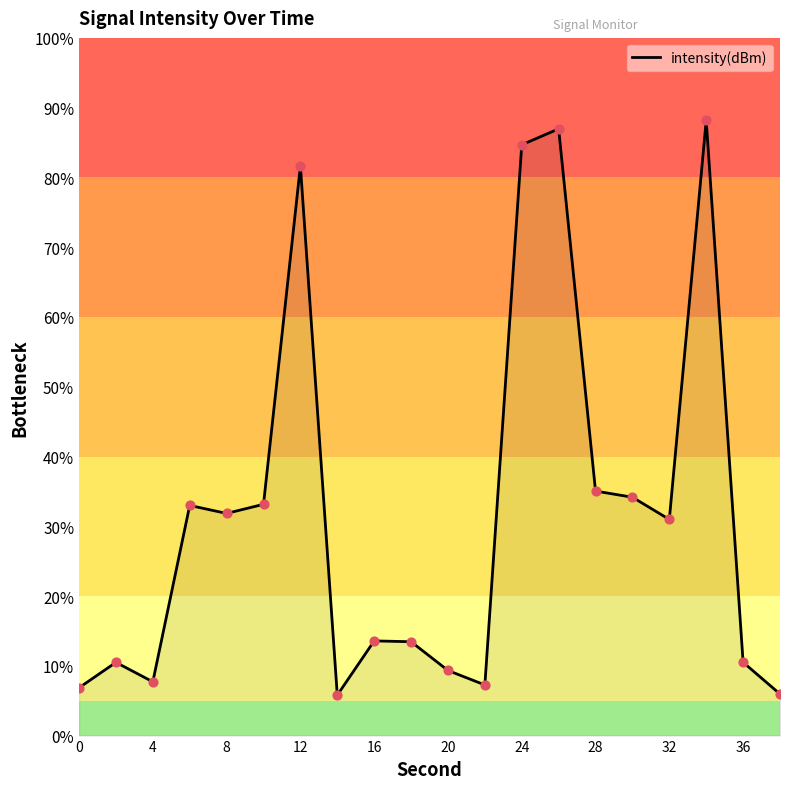

What is the greatest value displayed?

88.2